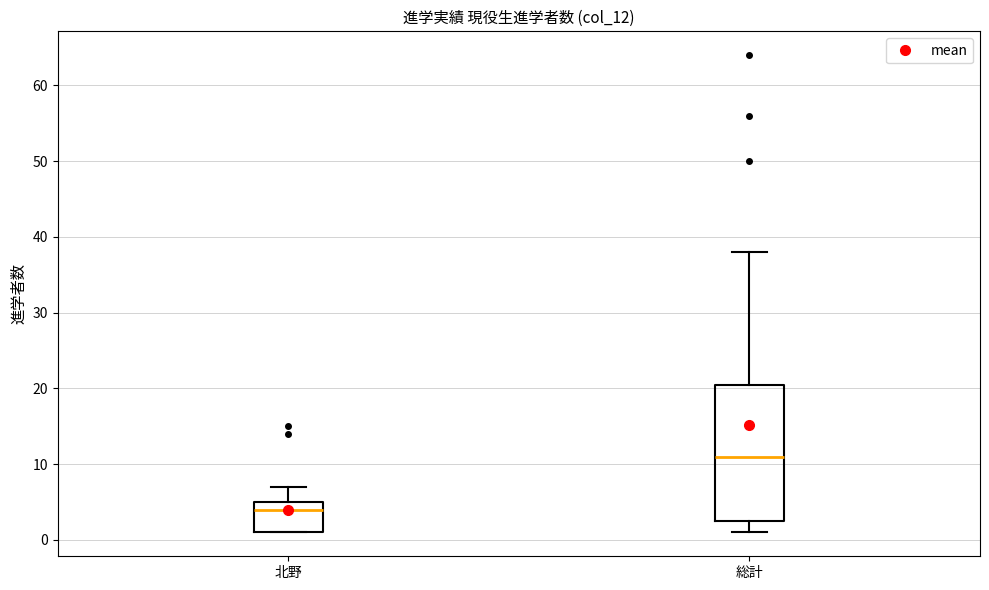

Which box's median line is the highest?

総計